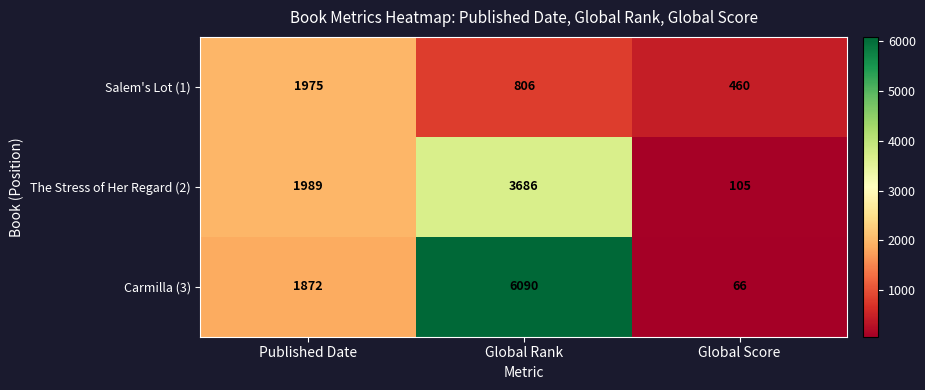

What is the total value across all series at Global Score?

631